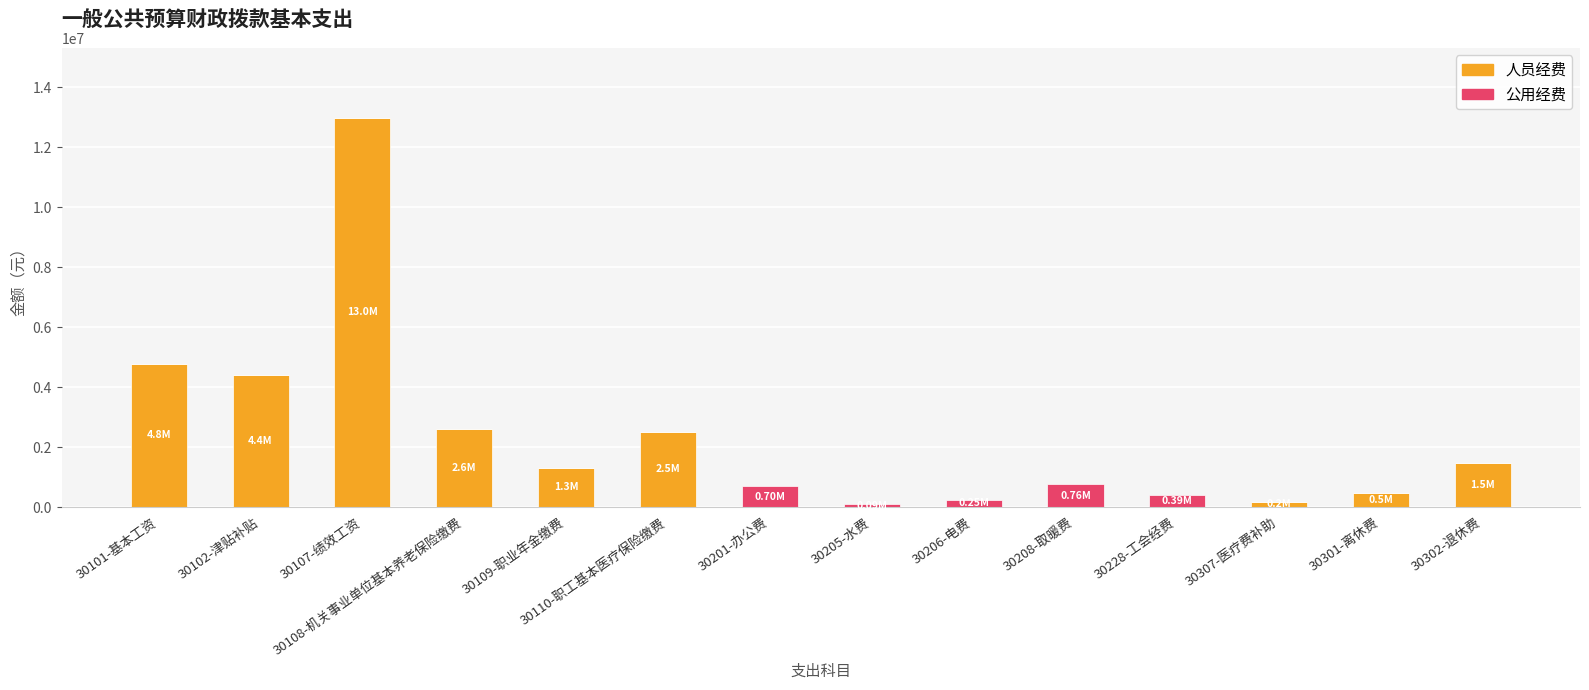

Where does the 人员经费 series first go above 1304517?

30101-基本工资